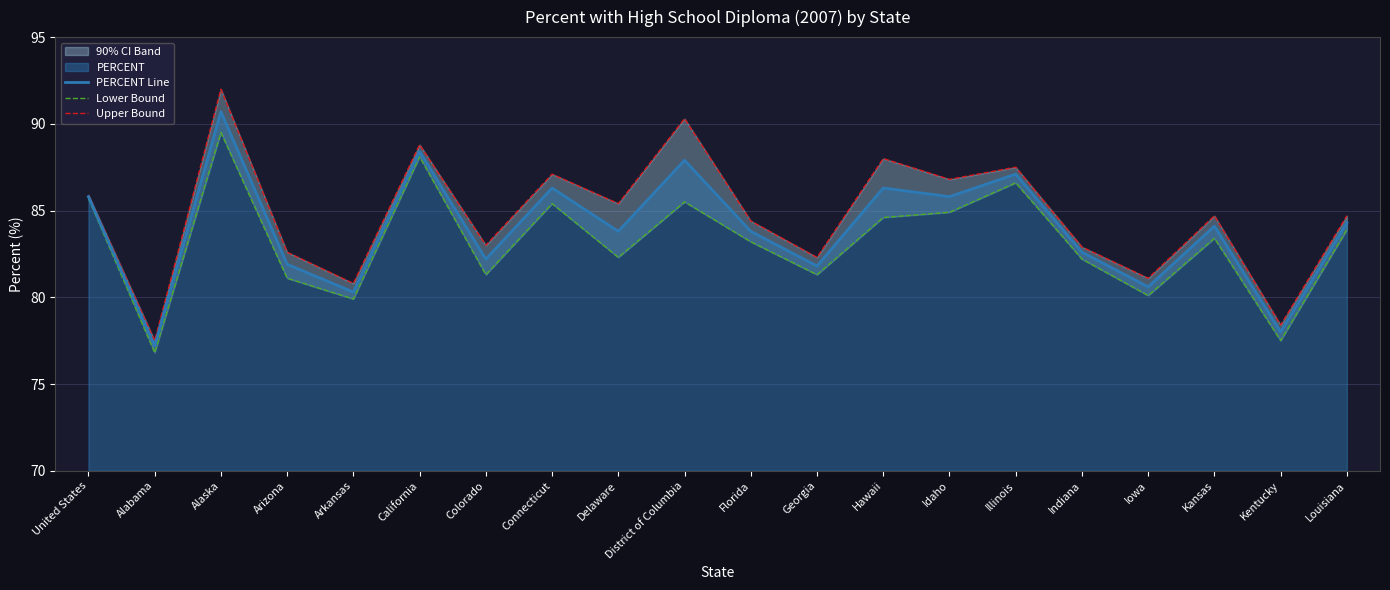

In Upper Bound, how many points are lower than both neighbors (excluding endpoints)?

8